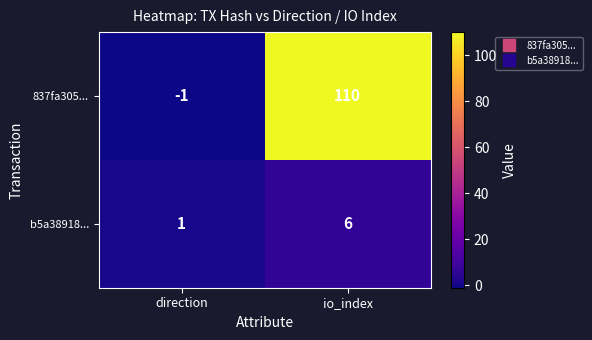

At how many categories does at least one series exceed 8?

1